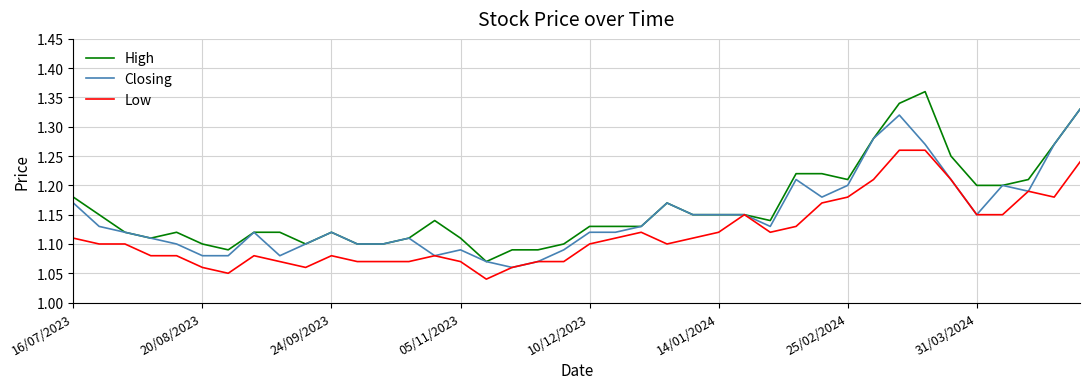

Rank the series by their average value, from lowest to highest.

Low, Closing, High